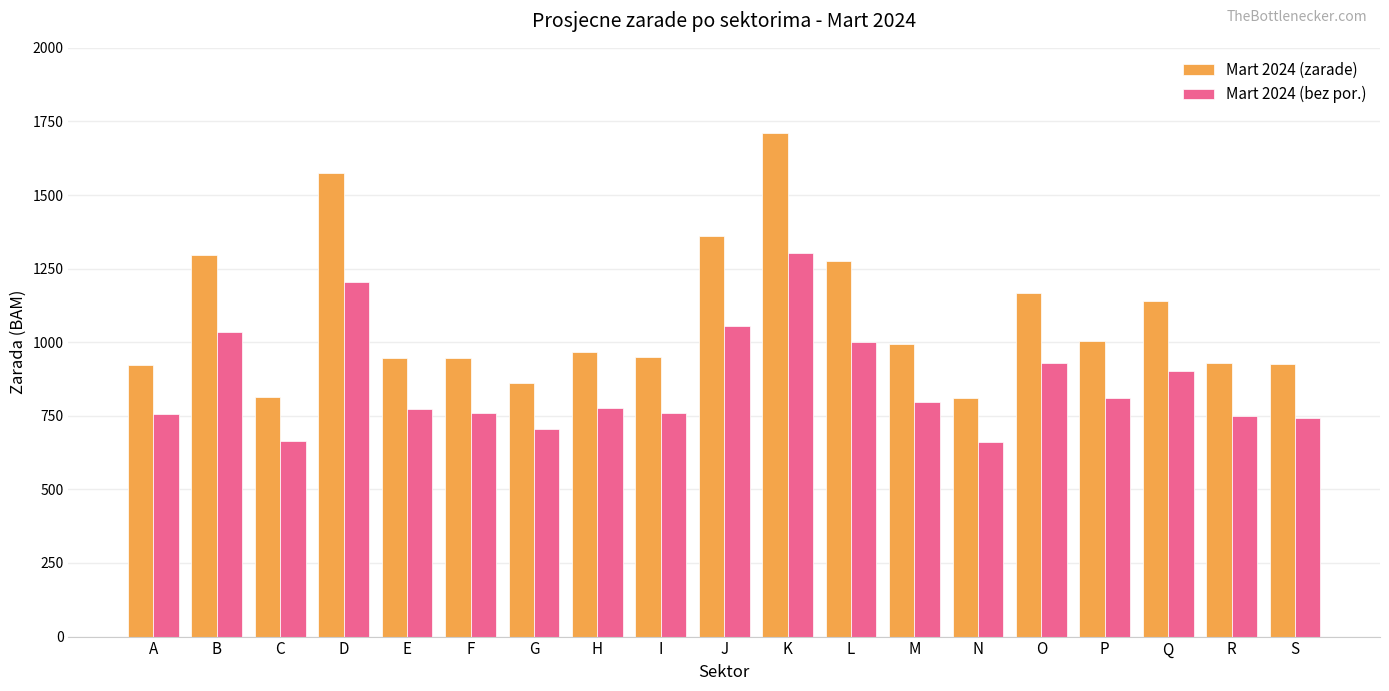

What are all the series names shown in the legend?

Mart 2024 (zarade), Mart 2024 (bez por.)